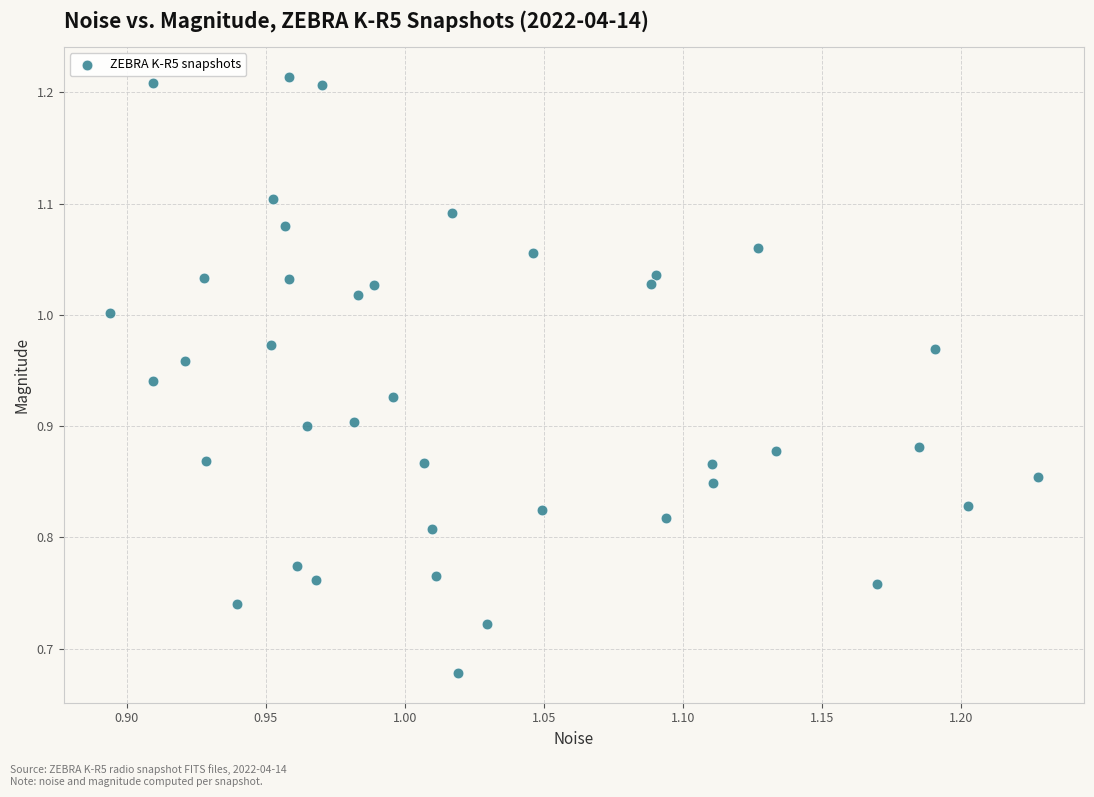

What is the range of X values (max minus min)?

0.3